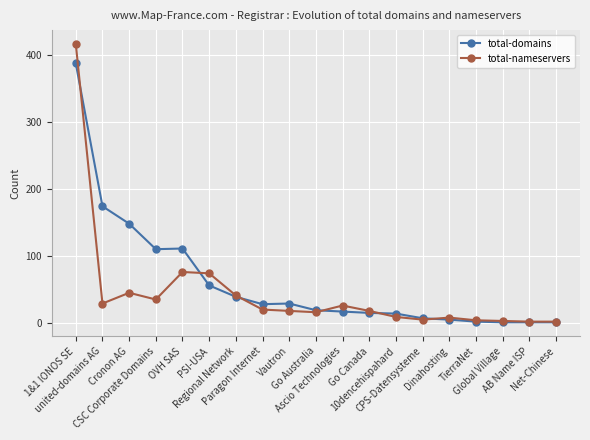

Which series has the largest total across all categories?

total-domains